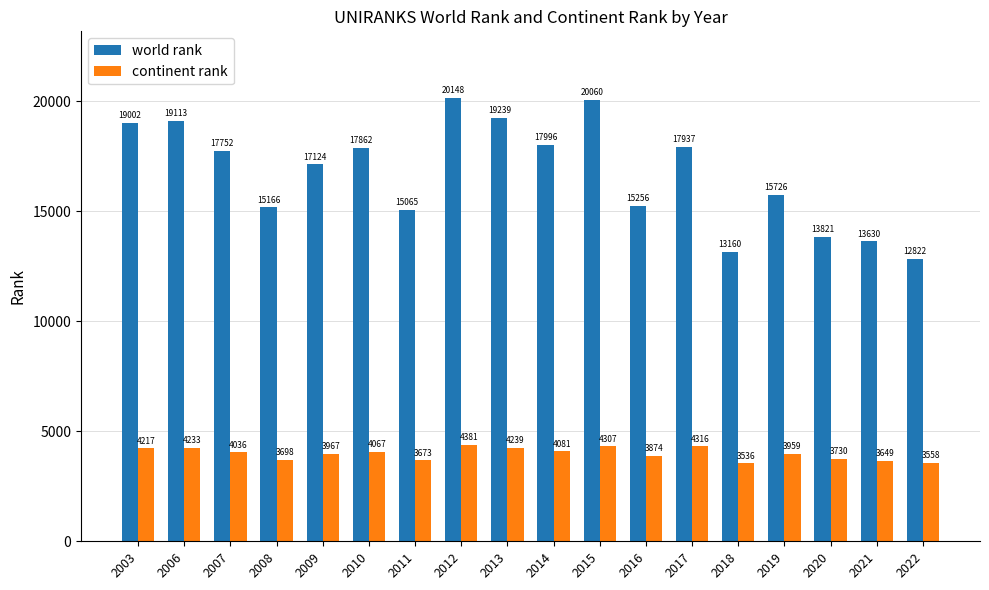

Which series has the widest spread of values?

world rank